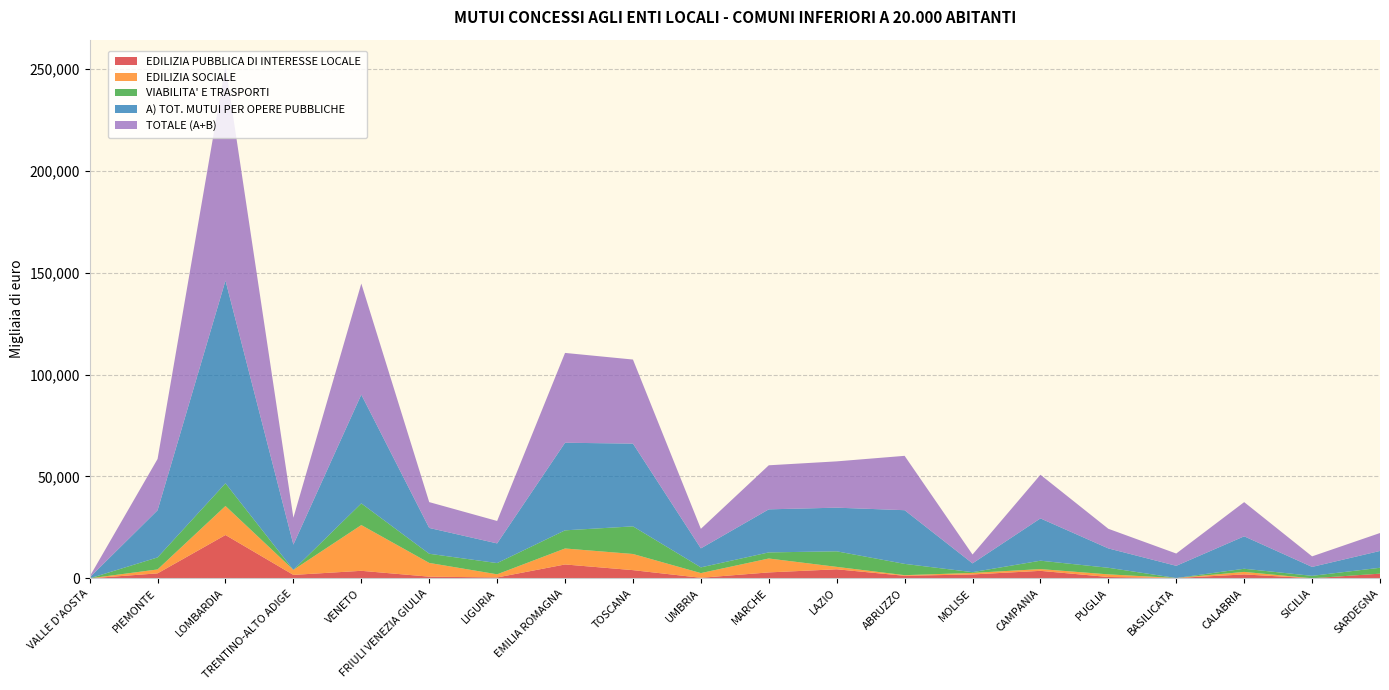

Reading right to left, extract all data points from this chart.

EDILIZIA PUBBLICA DI INTERESSE LOCALE: 2307	40	1927	170	669	3682	1923	1253	4452	2921	275	4033	6820	437	830	3700	1698	21273	2445	0
EDILIZIA SOCIALE: 0	0	1238	0	1291	865	743	315	1186	6824	2307	7930	7841	1551	6749	22460	2458	14241	1931	0
VIABILITA' E TRASPORTI: 2891	1191	1549	0	3236	4120	376	5536	7629	2991	2806	13555	8907	5510	4487	10637	0	11135	5892	0
A) TOT. MUTUI PER OPERE PUBBLICHE: 8255	4383	15917	5985	9504	20761	4310	26352	21428	21138	9330	40628	42991	9658	12681	53393	12414	99525	23149	434
TOTALE (A+B): 8803	5181	16783	6029	9629	21427	4345	26682	22729	21625	9600	41252	44093	11009	12681	54501	13188	105643	25176	434